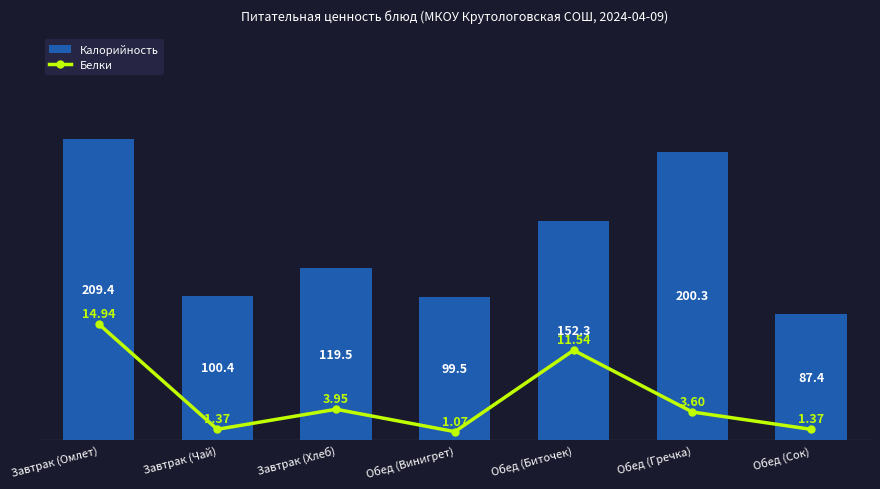

Reading left to right, what are all the values shown in this chart?

Калорийность: Завтрак (Омлет)=209.4	Завтрак (Чай)=100.4	Завтрак (Хлеб)=119.5	Обед (Винигрет)=99.5	Обед (Биточек)=152.3	Обед (Гречка)=200.3	Обед (Сок)=87.4
Белки: Завтрак (Омлет)=14.9	Завтрак (Чай)=1.4	Завтрак (Хлеб)=4.0	Обед (Винигрет)=1.1	Обед (Биточек)=11.5	Обед (Гречка)=3.6	Обед (Сок)=1.4